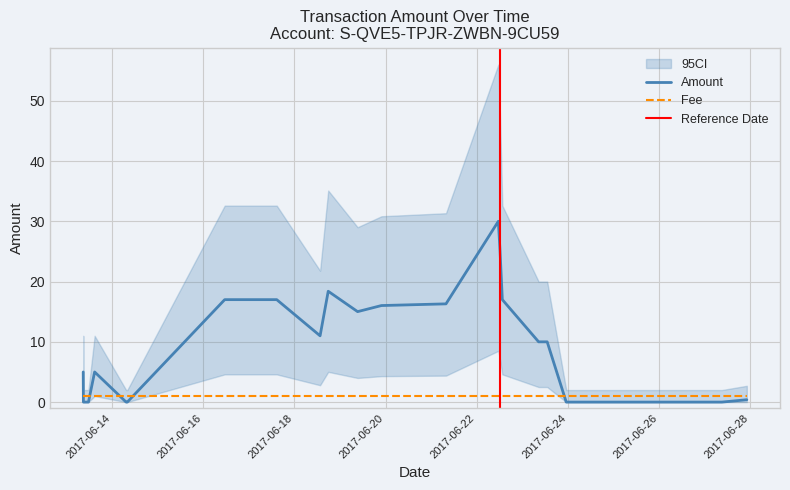

List the labels in order of Fee value, largest first.

2017-06-27, 2017-06-27, 2017-06-26, 2017-06-26, 2017-06-26, 2017-06-24, 2017-06-24, 2017-06-24, 2017-06-24, 2017-06-24, 2017-06-23, 2017-06-23, 2017-06-23, 2017-06-22, 2017-06-22, 2017-06-22, 2017-06-21, 2017-06-19, 2017-06-19, 2017-06-18, 2017-06-18, 2017-06-17, 2017-06-16, 2017-06-14, 2017-06-14, 2017-06-13, 2017-06-13, 2017-06-13, 2017-06-13, 2019-10-04